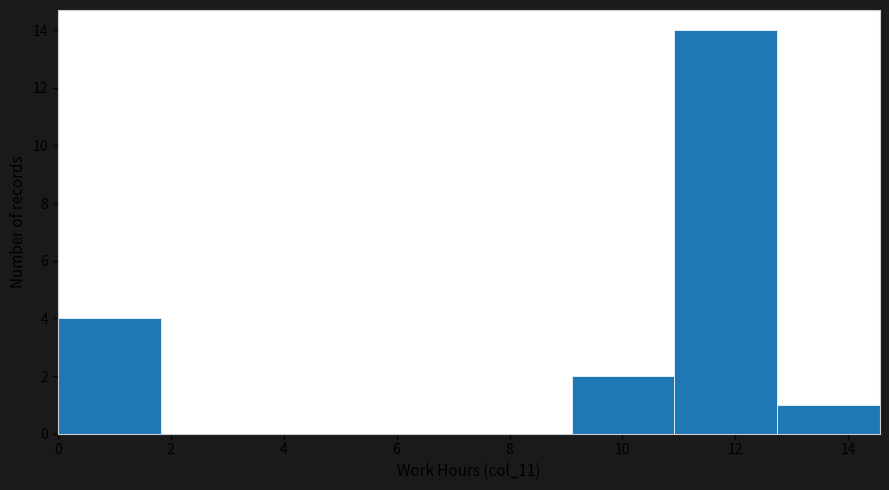

What is the height of the bar covering 9.10 to 10.92 on the x-axis? Neither the bar edges nor the heights are printed on the chart, so give them approximately, as read against the axes.

2